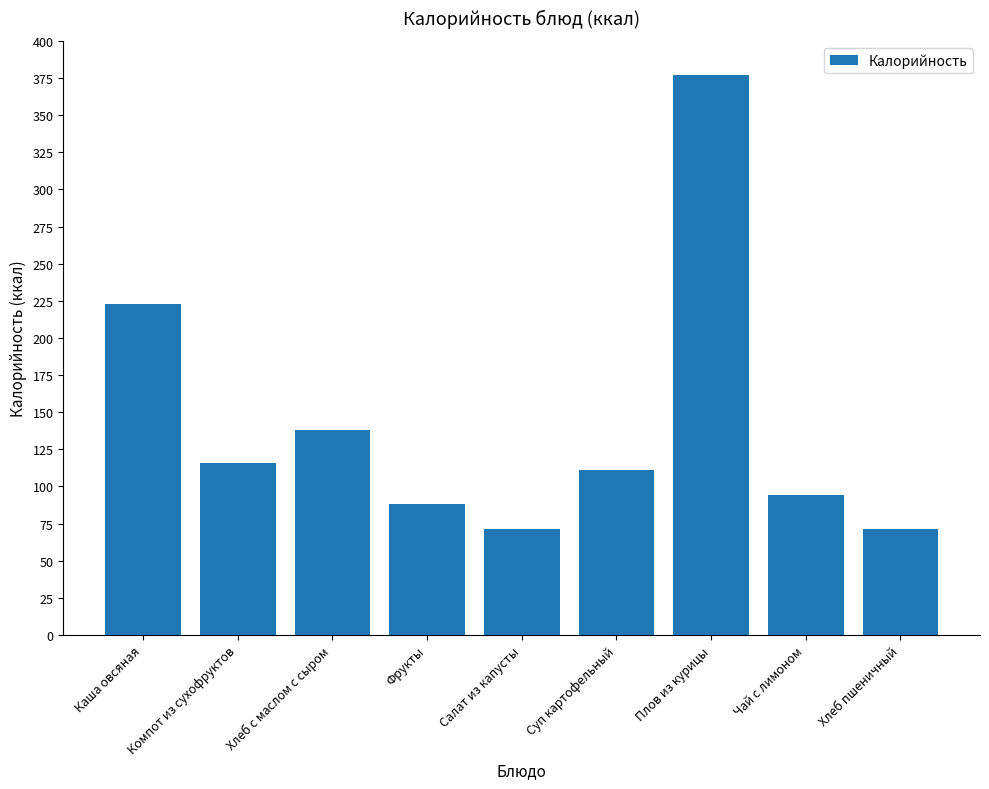

What is the sum of all values?

1290.7